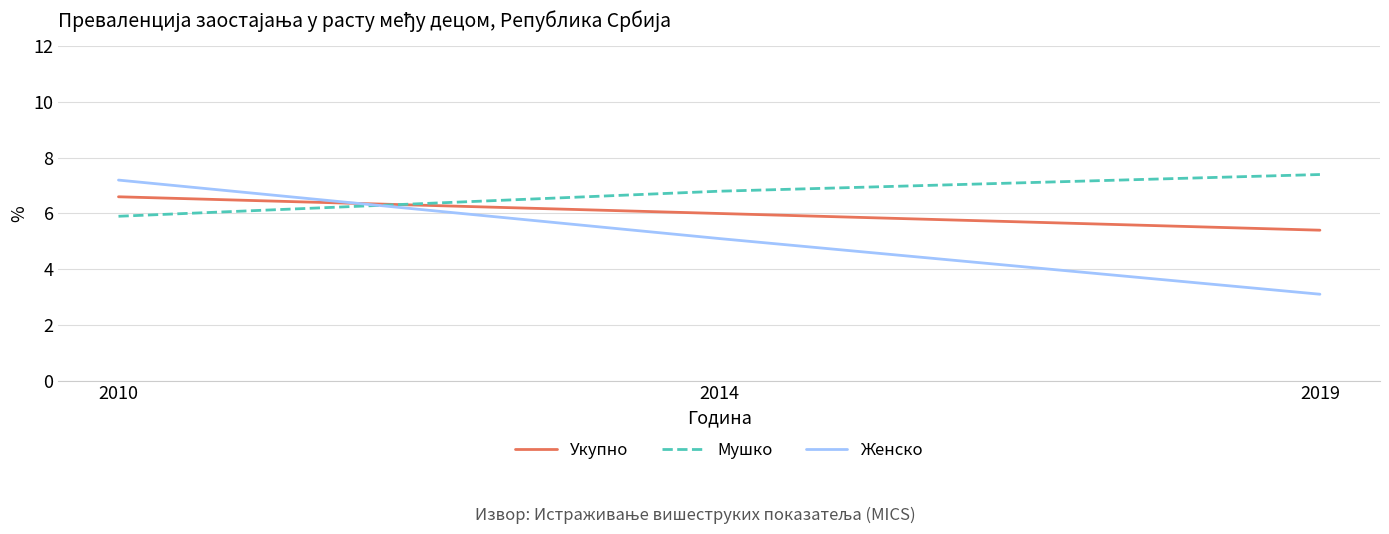

Which series has the widest spread of values?

Женско